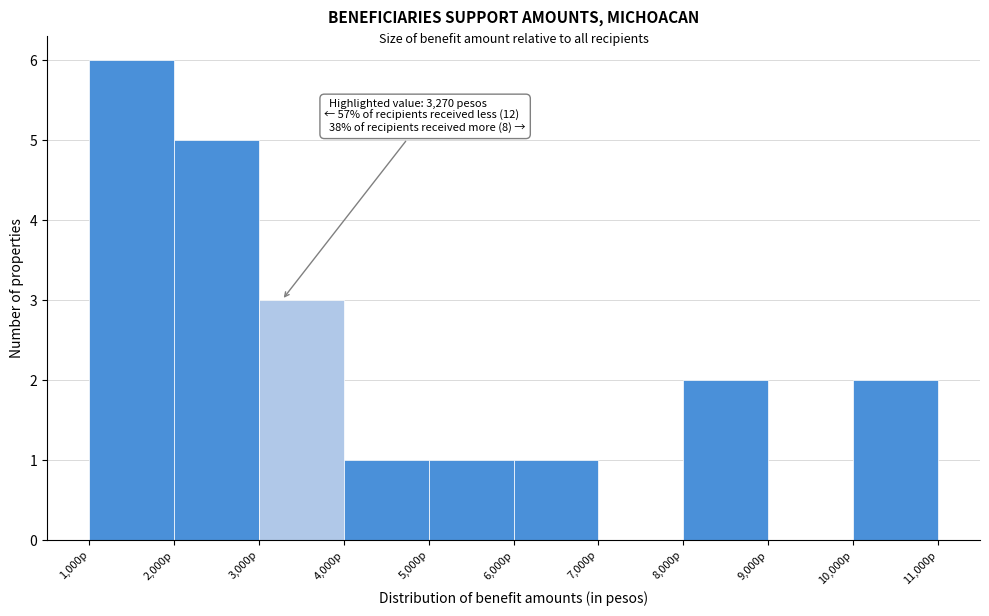

Which range on the x-axis has the tallest bar?

1000 to 2000